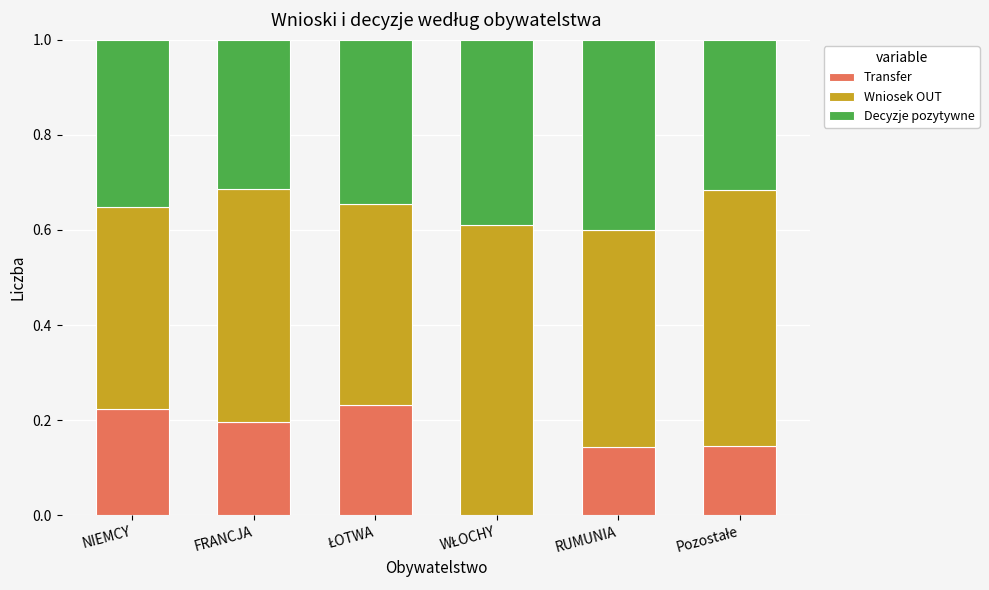

What position from the left is Pozostałe?

6